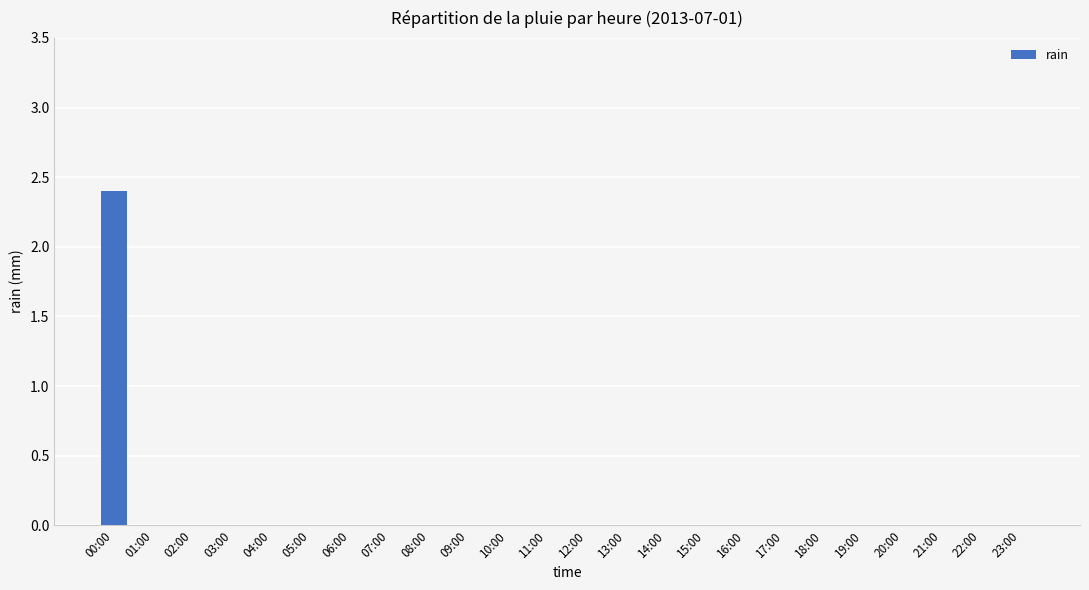

Does the chart contain stacked bars?

No